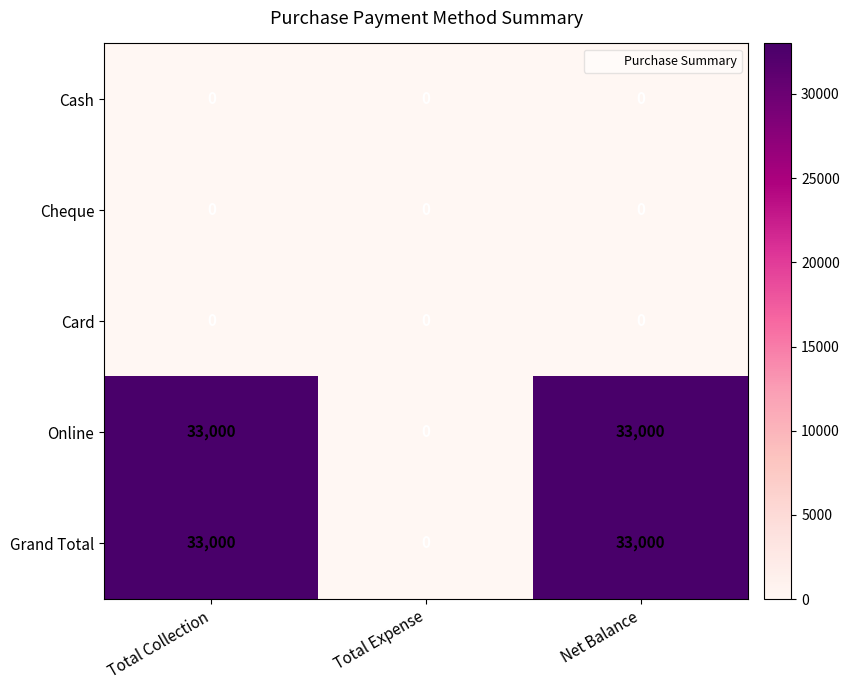

At how many categories does at least one series exceed 2941?

2